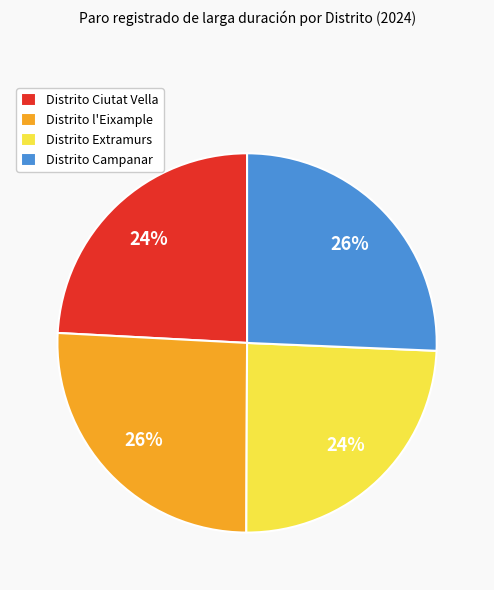

Is it true that Distrito Campanar is 12% of the pie?

False